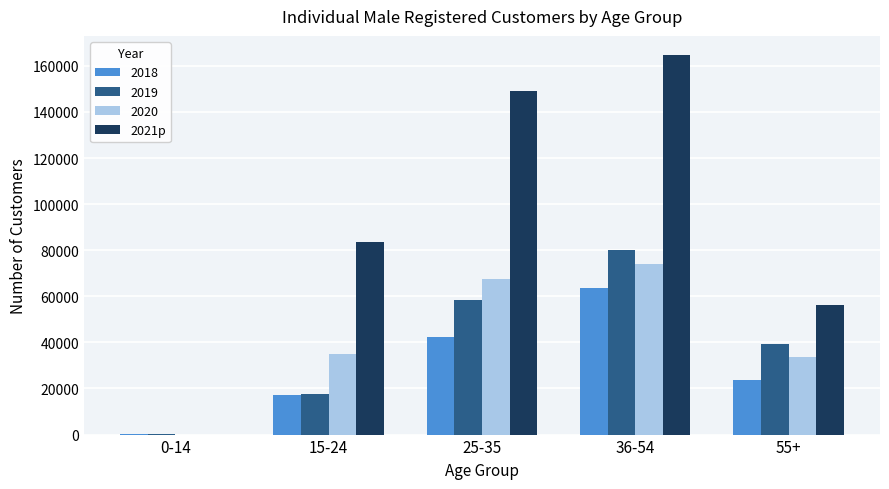

How many categories are shown in the chart?

5